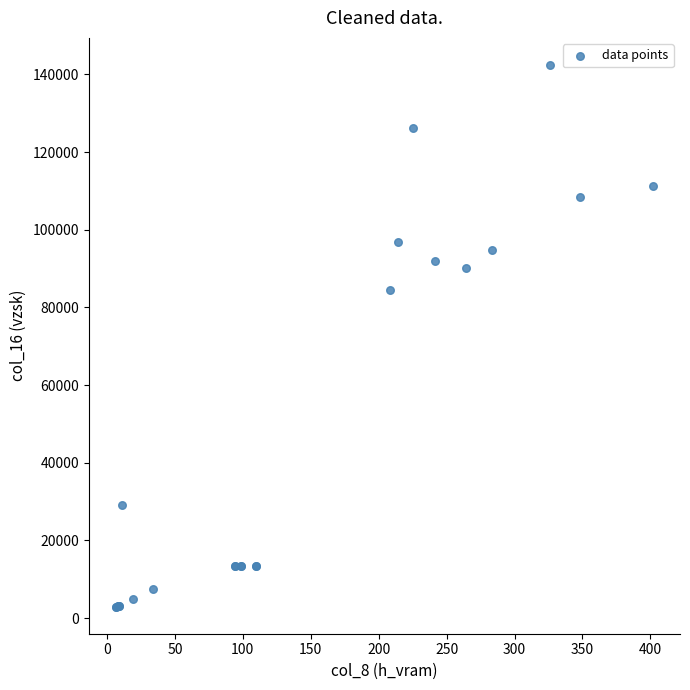

What Y value in the scatter plot is closest to 72695?

84599